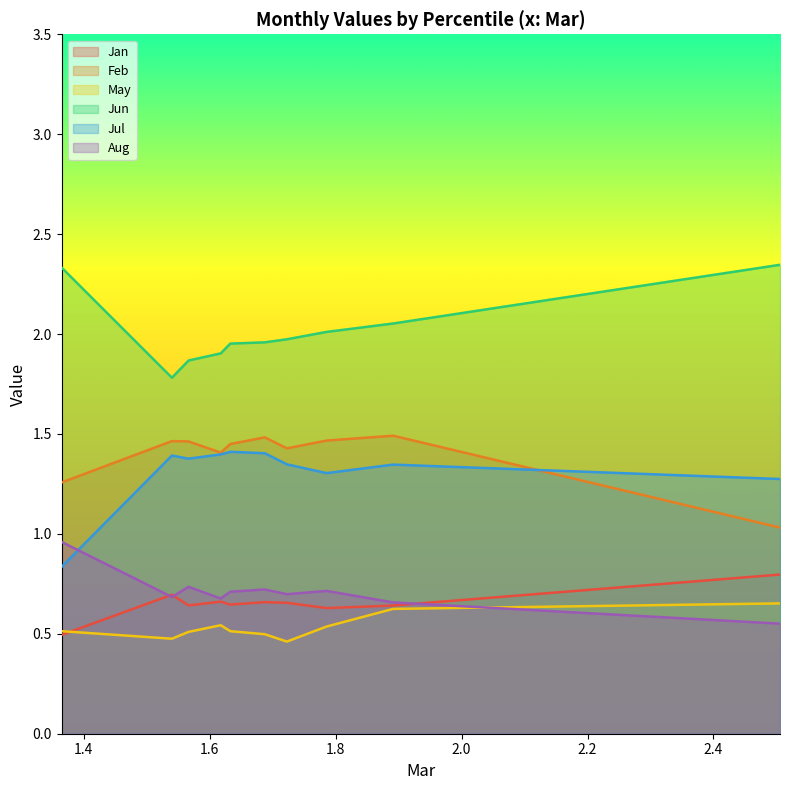

What is the minimum value for Jun?

1.8